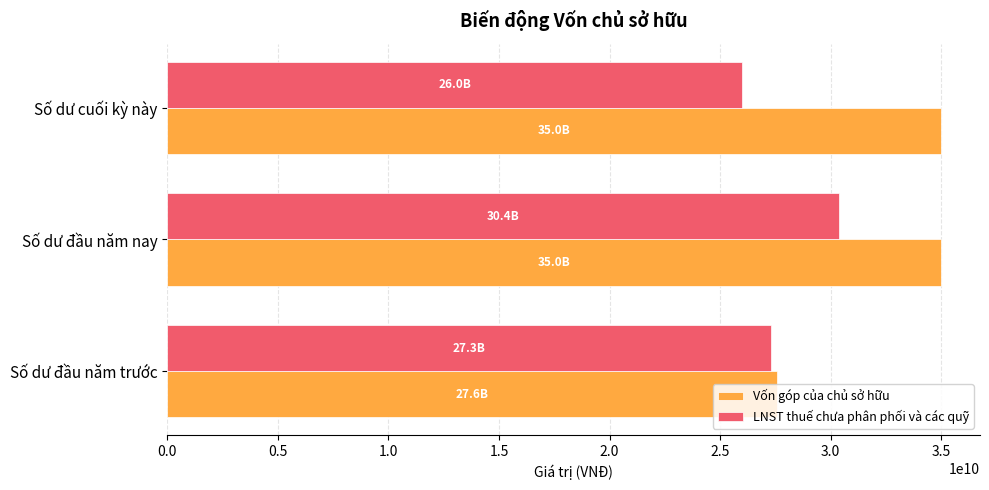

Which series has the largest total across all categories?

Vốn góp của chủ sở hữu